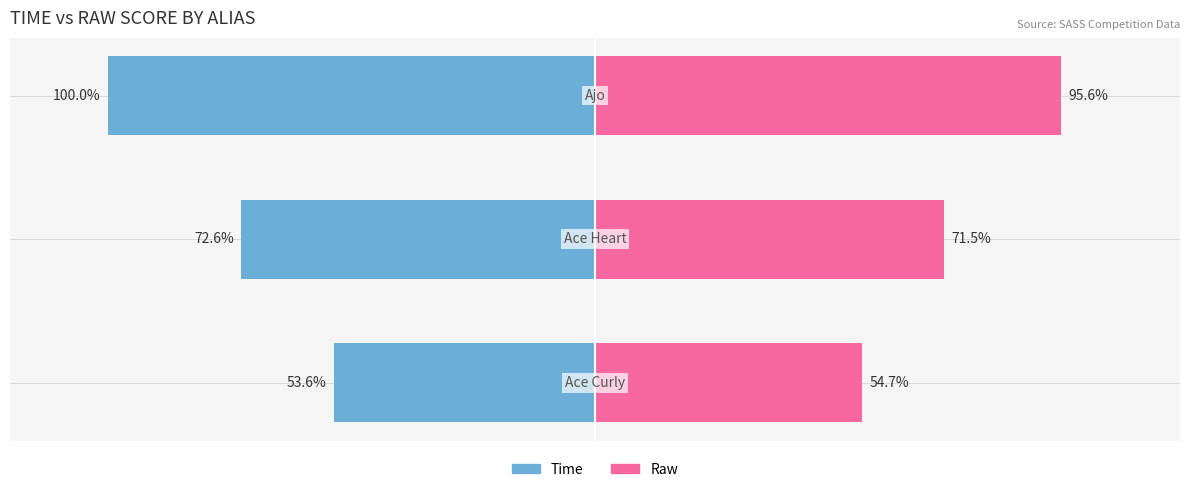

Reading left to right, transcribe all the data shown in this chart.

Time: -53.6	-72.6	-100.0
Raw: 54.7	71.5	95.6